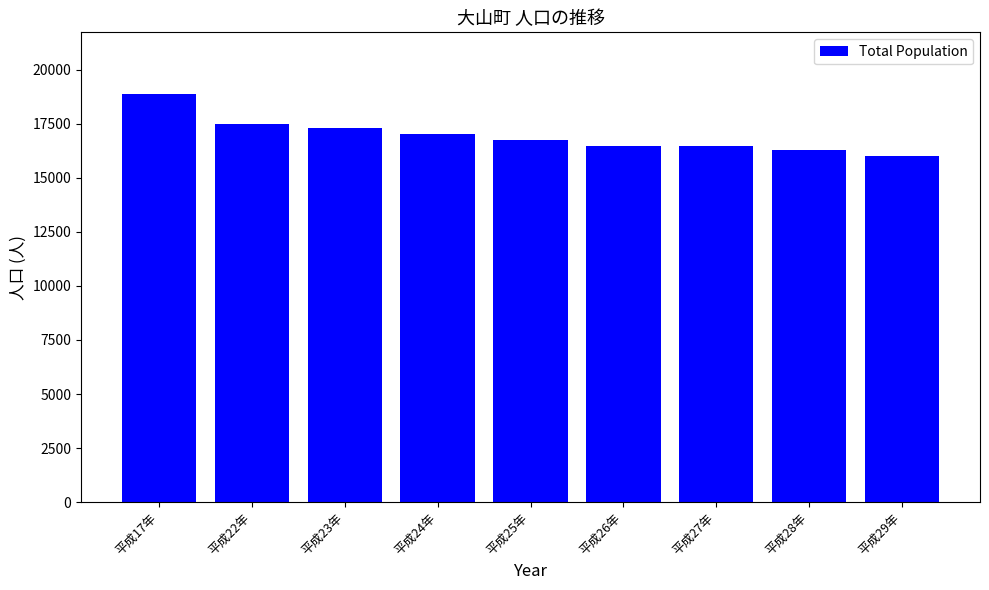

What is the difference between the values at 平成29年 and 平成24年?

1004